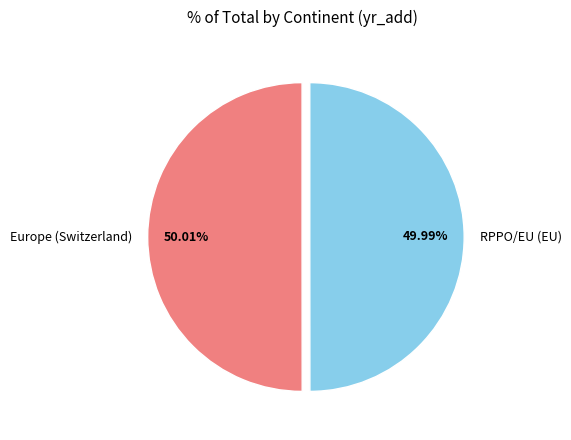

What percentage is NOT represented by RPPO/EU (EU)?

50.0%